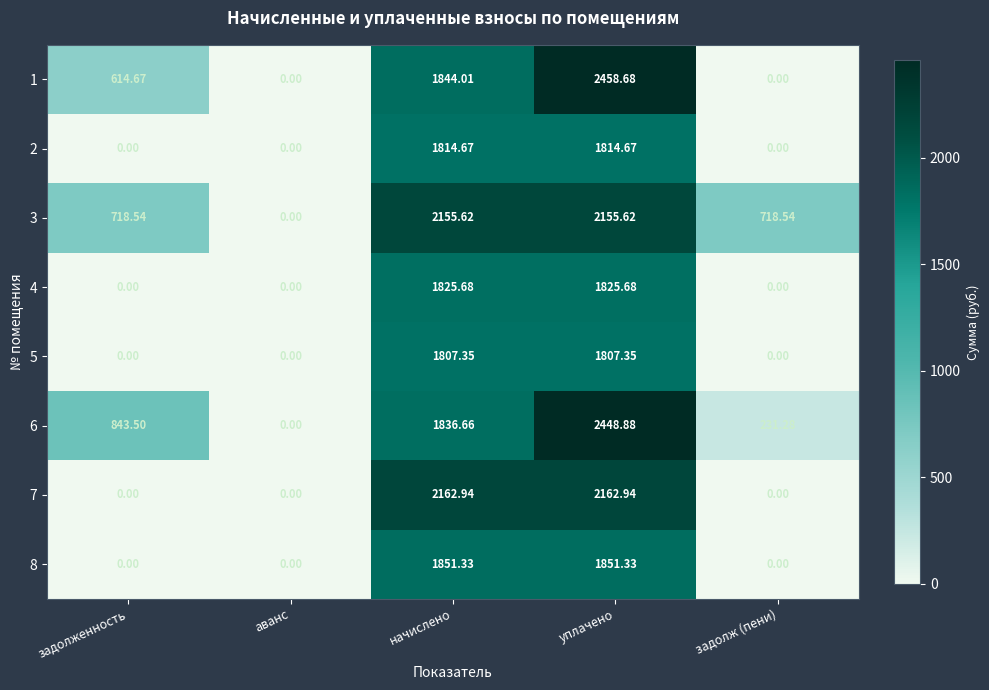

At which category is the sum across all series the highest?

уплачено